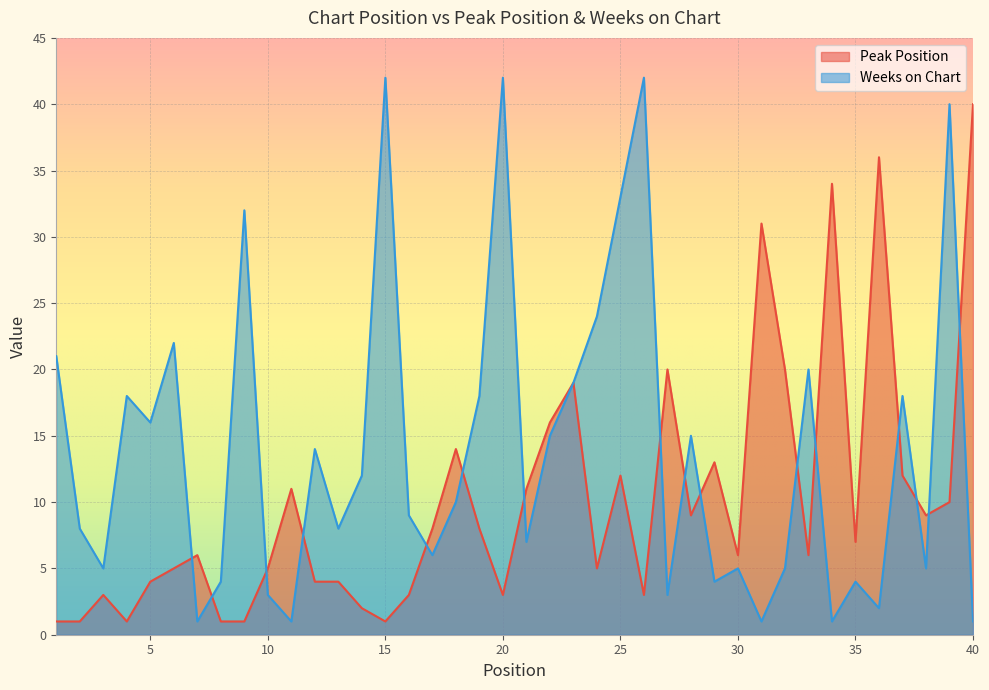

Rank the series by their average value, from lowest to highest.

Peak Position, Weeks on Chart